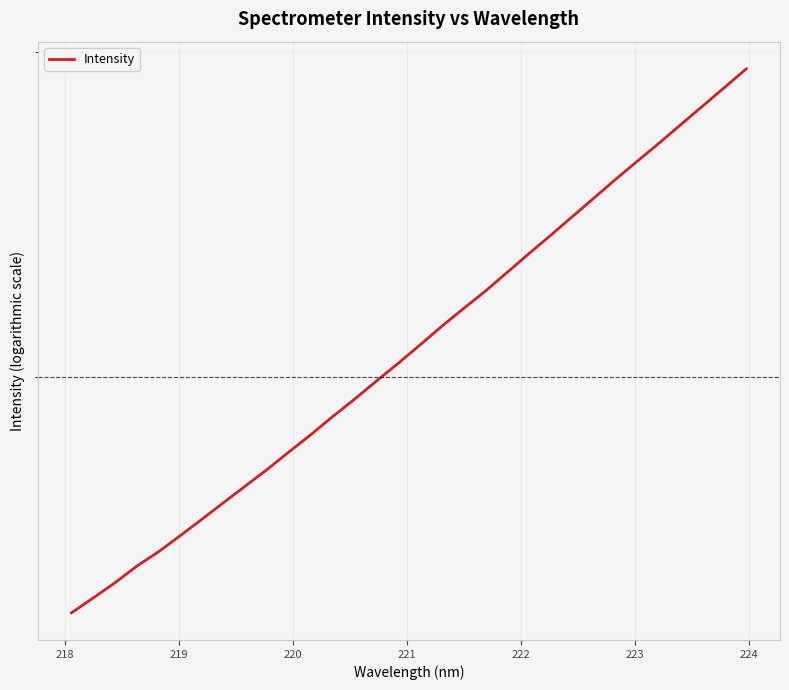

What is the minimum value shown in the chart?

1489.4